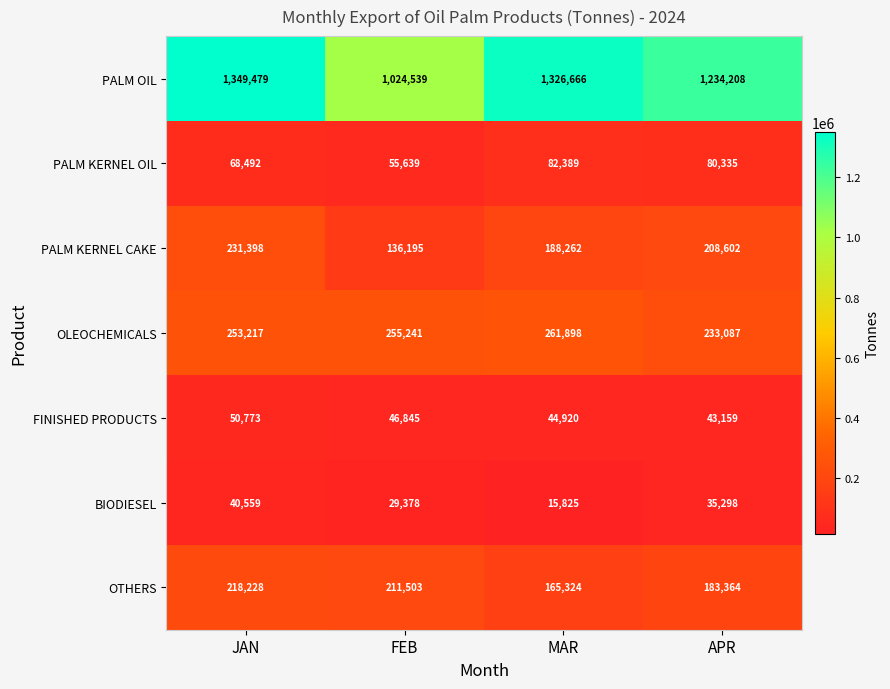

True or false: PALM KERNEL OIL has a value of 42684 at MAR.

False